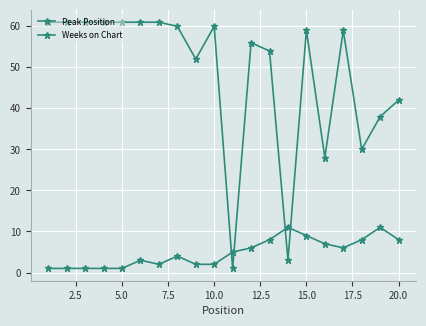

Does the chart have visible grid lines?

Yes